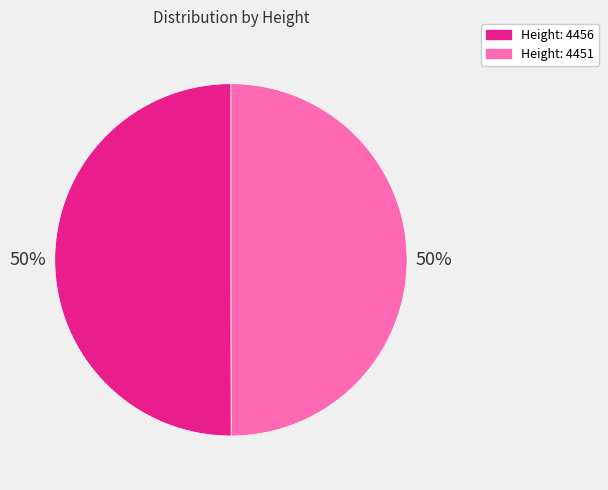

To the nearest percent, what percentage of the pie is Height: 4451?

50%